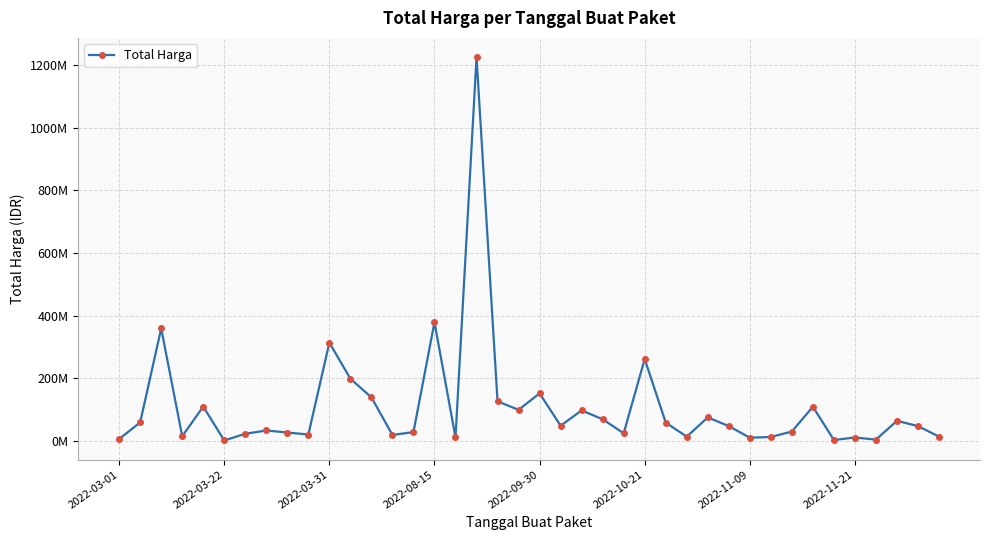

Does the chart have visible grid lines?

Yes